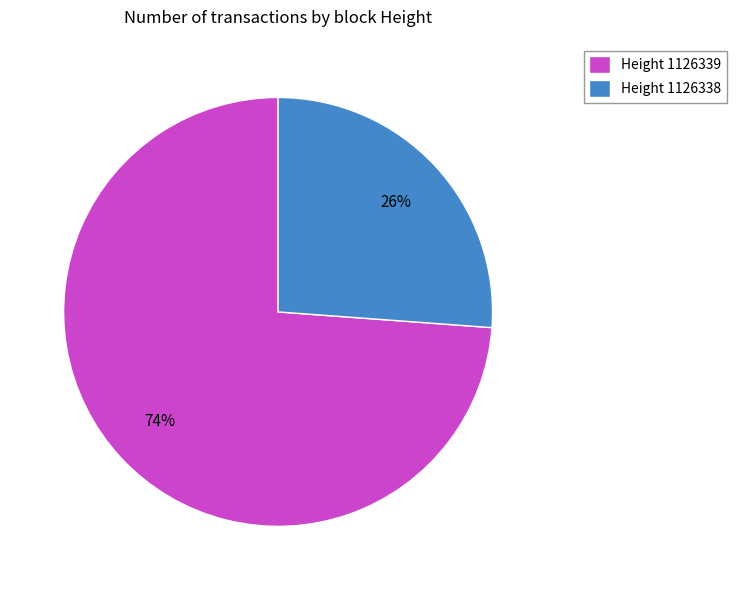

To the nearest percent, what is the average slice percentage?

50%